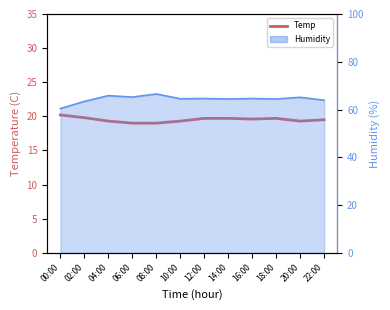

What is the average value?

19.5